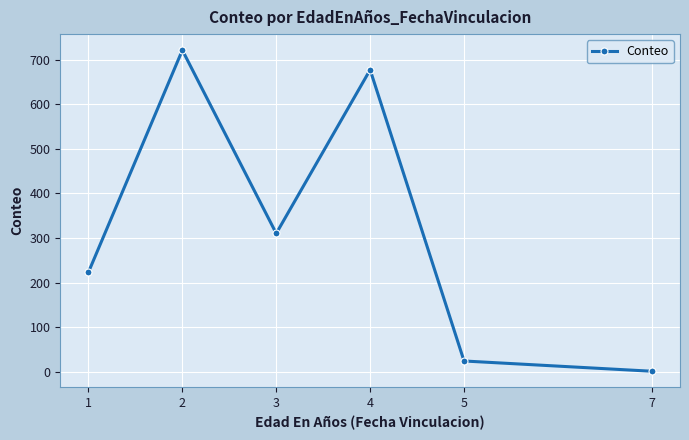

Rank the categories by value from highest to lowest.

2, 4, 3, 1, 5, 7